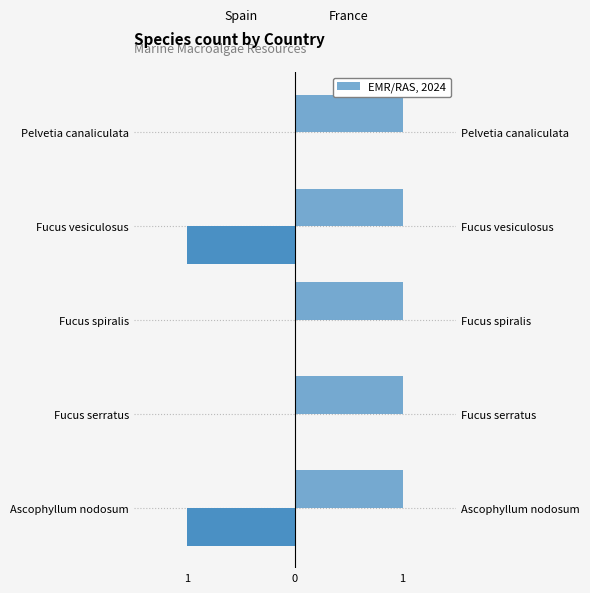

Count the Spain values in the range -1 to 0.

5